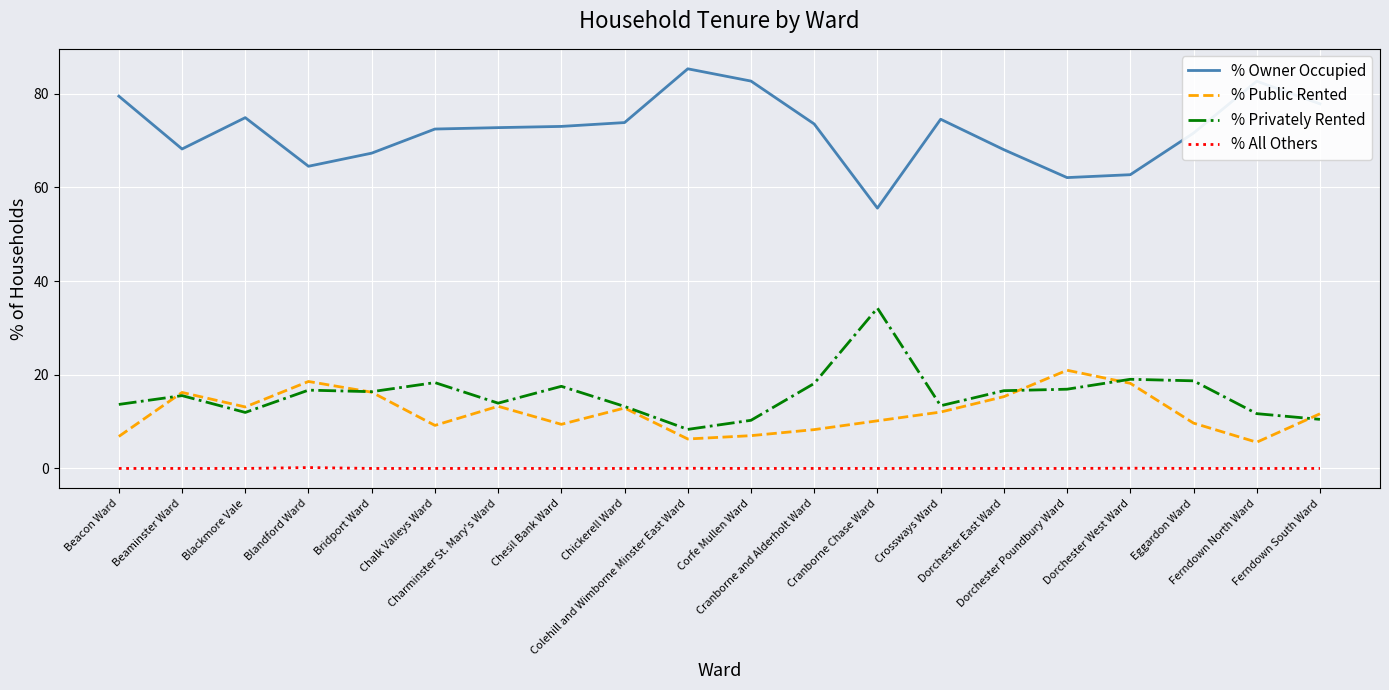

What is the highest value of the % Public Rented series?

21.0